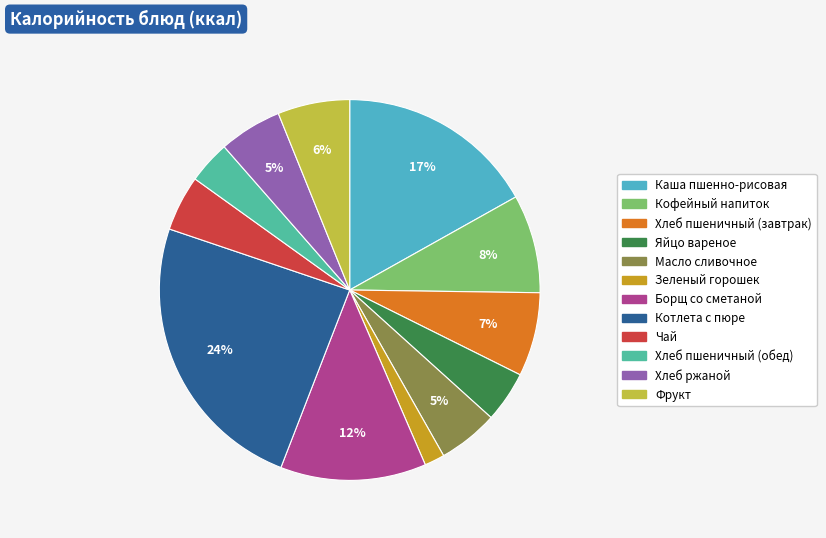

Between Масло сливочное and Хлеб пшеничный (завтрак), which is larger?

Хлеб пшеничный (завтрак)